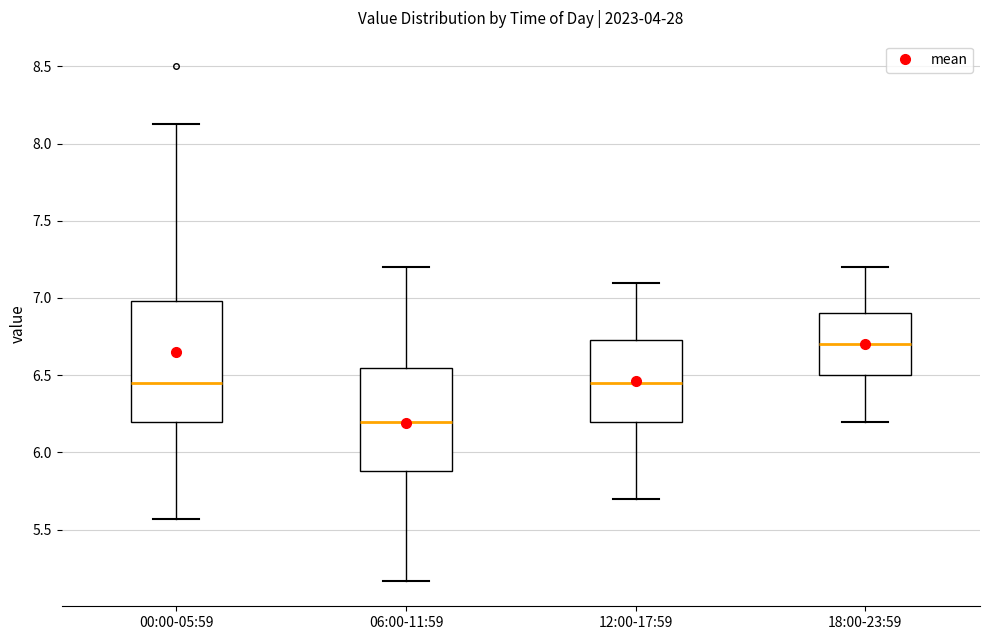

Reading left to right, transcribe this box plot: for each box, give where its median line is, the range the box spans, and where its two whiskers end, as read against the y-axis. The values are not printed on the chart, so give them approximately, as read against the axis.

00:00-05:59: median 6.45, box 6.20 to 7.00, whiskers 5.55 to 8.15
06:00-11:59: median 6.20, box 5.90 to 6.55, whiskers 5.15 to 7.20
12:00-17:59: median 6.45, box 6.20 to 6.75, whiskers 5.70 to 7.10
18:00-23:59: median 6.70, box 6.50 to 6.90, whiskers 6.20 to 7.20